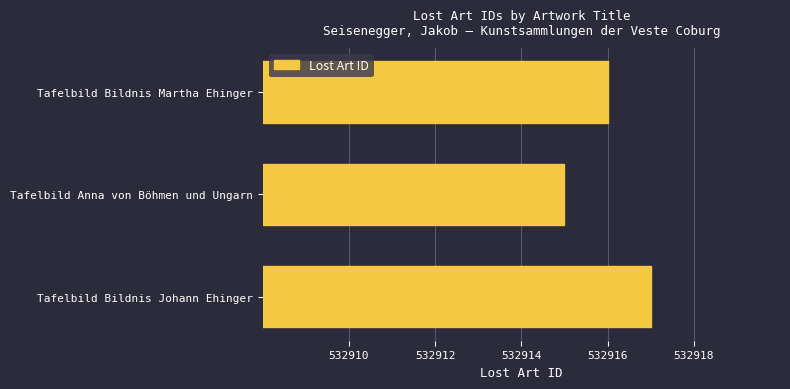

Is it true that the value at Tafelbild Anna von Böhmen und Ungarn is 723165?

False